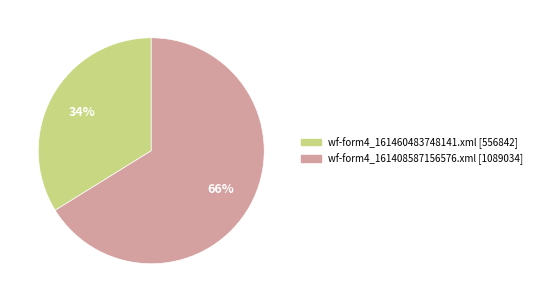

What is the smallest slice in the pie chart?

wf-form4_161460483748141.xml